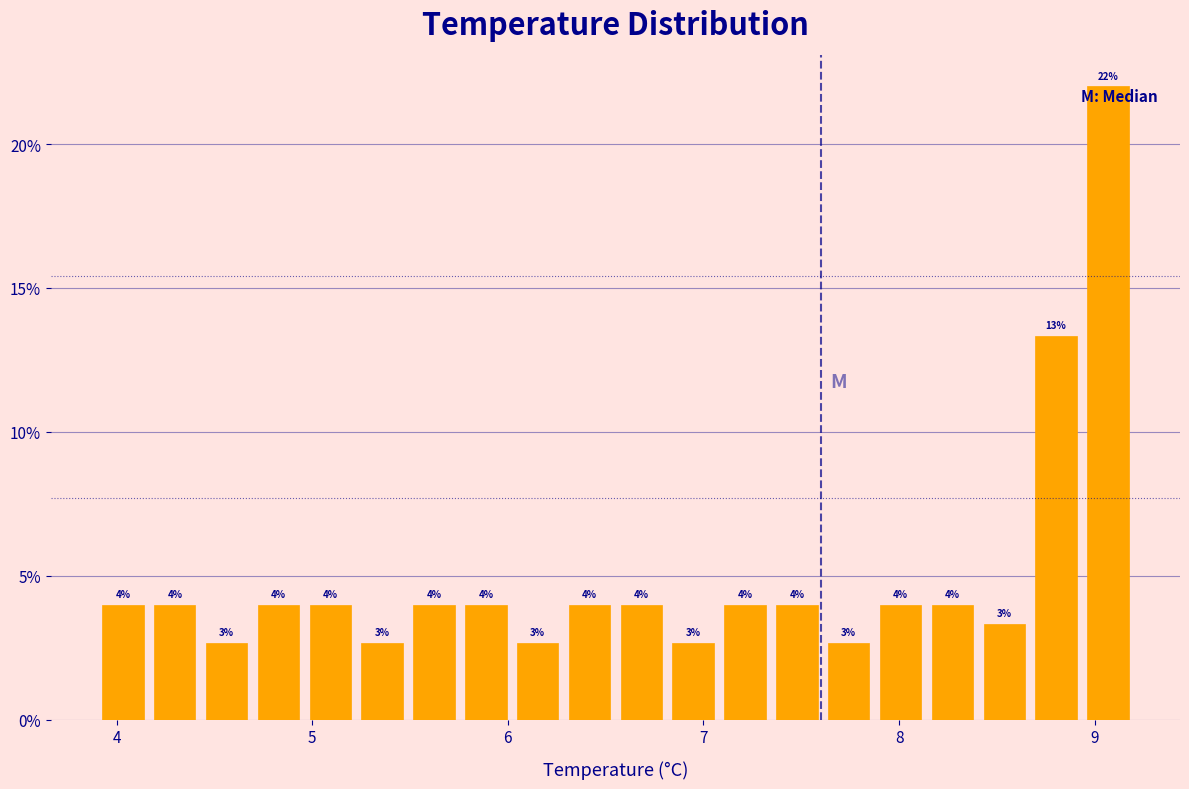

Read against the x-axis, roughly where is the centre of the tallest bar?

9.1